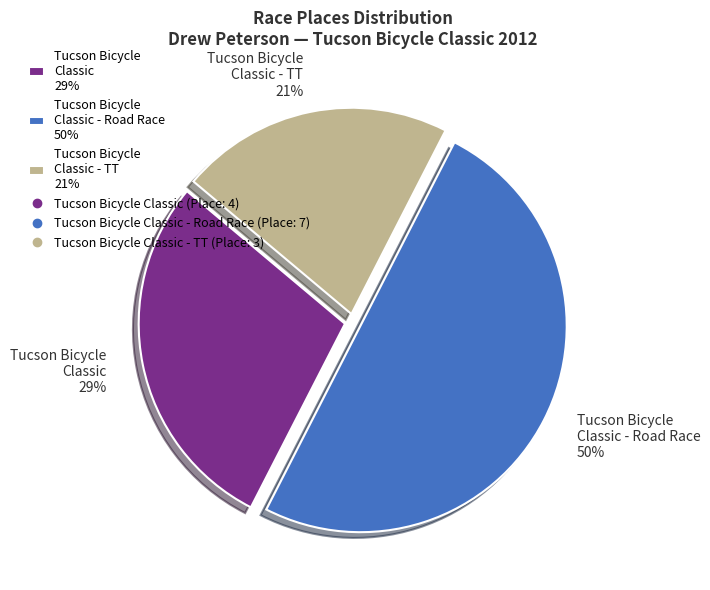

Rank the categories by value from highest to lowest.

Tucson Bicycle Classic - Road Race 50%, Tucson Bicycle Classic 29%, Tucson Bicycle Classic - TT 21%